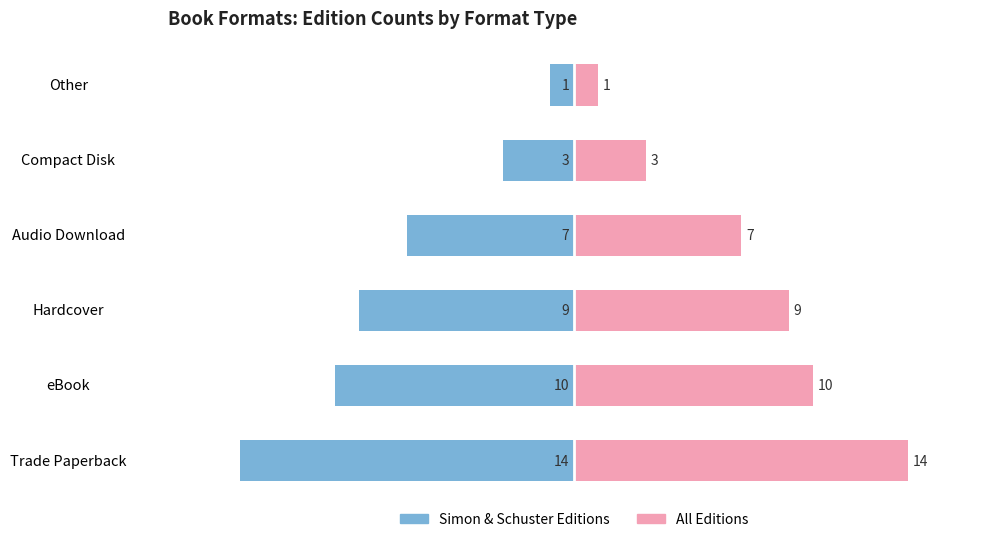

What is the difference between the maximum and minimum values in the All Editions series?

13